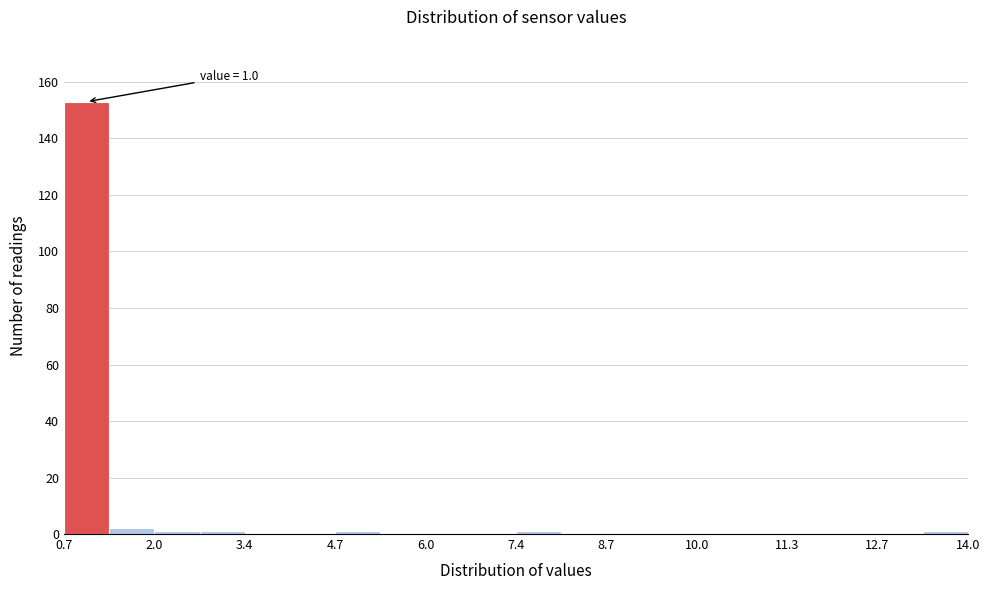

Around what value on the x-axis is the tallest bar? Give the approximate position of its centre, as read against the axis.

1.0